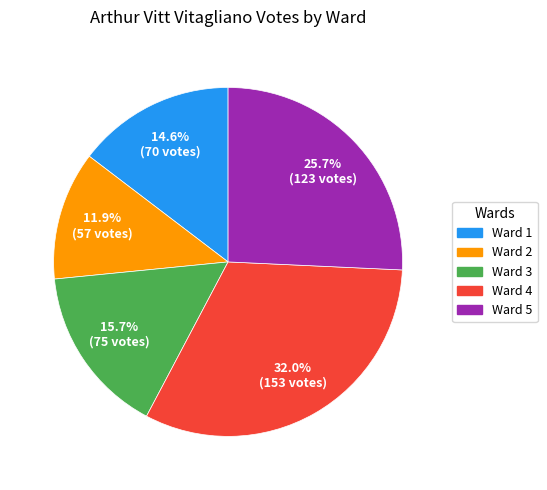

What percentage is NOT represented by Ward 2?

88.1%